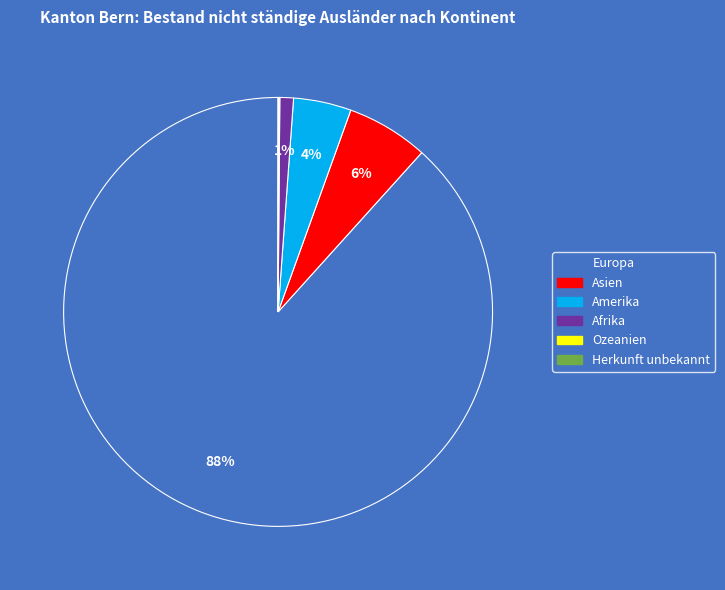

Is it true that Afrika is 1% of the pie?

True